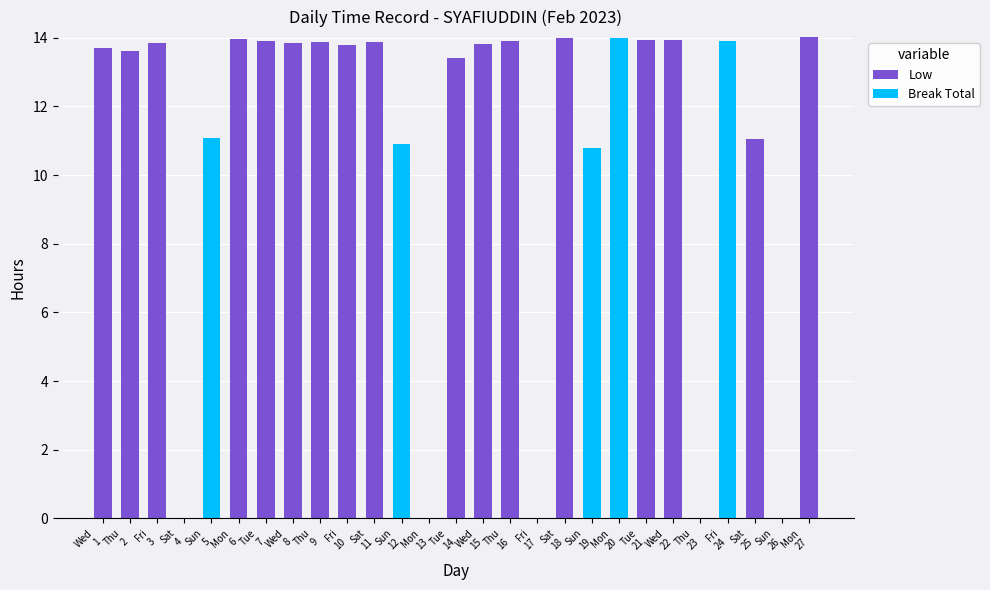

What is the sum of all Low values?

232.5